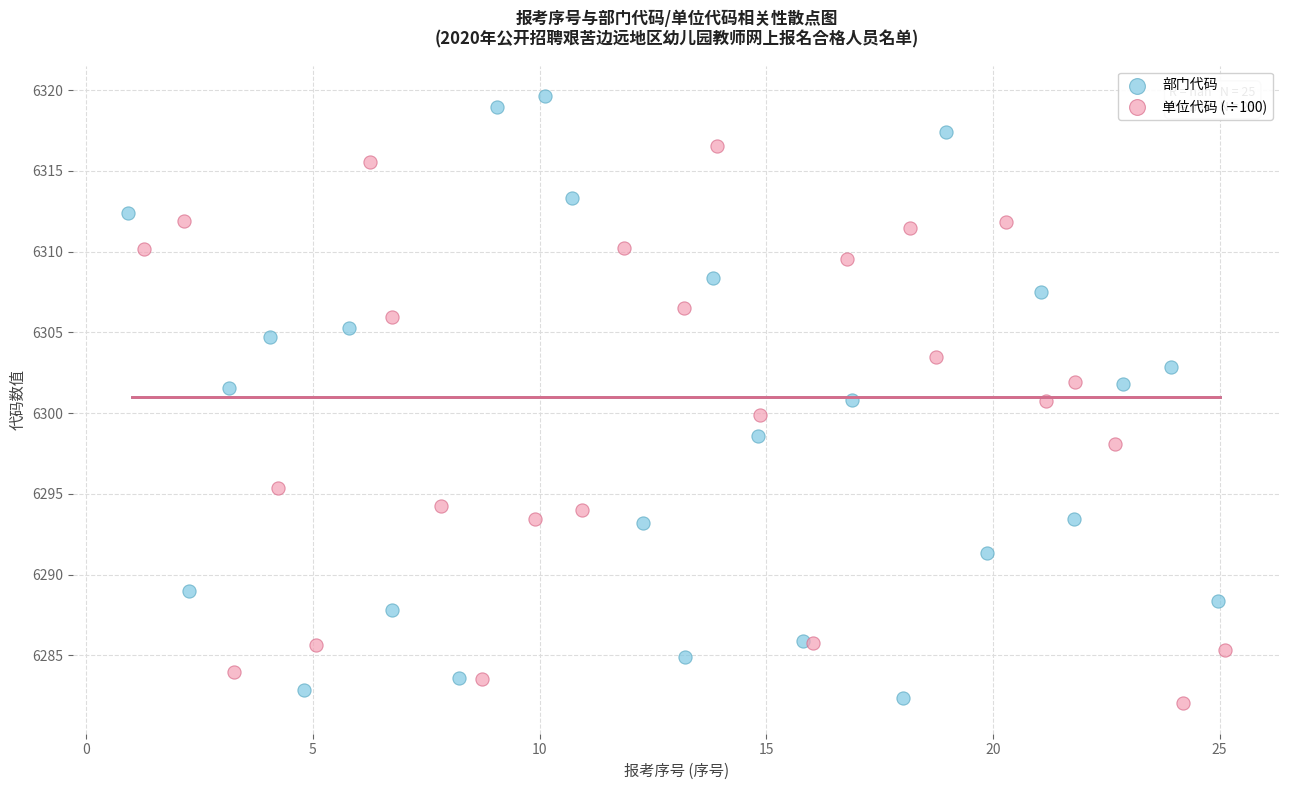

Which series has the largest Y range (max minus min)?

部门代码